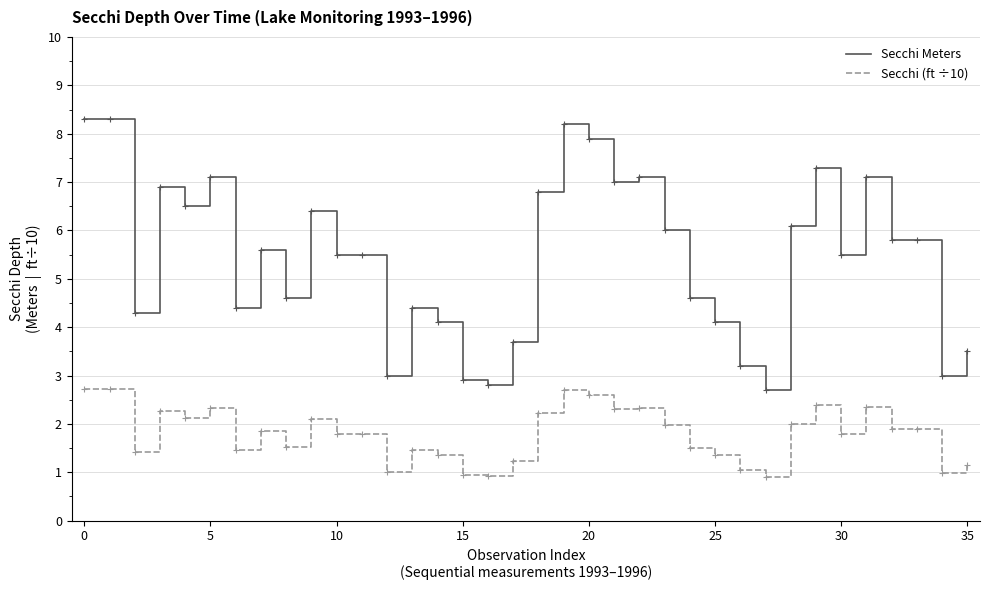

Which series has the largest range (max minus min)?

Secchi Meters